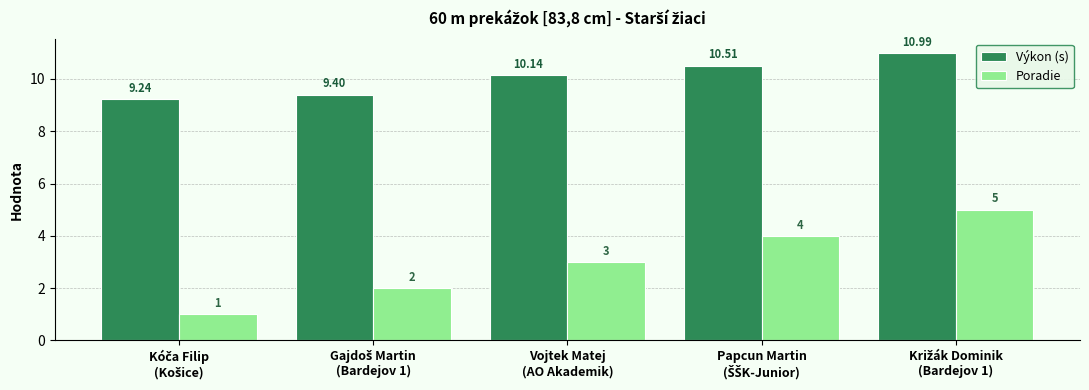

Rank the series by their maximum value, from highest to lowest.

Výkon (s), Poradie